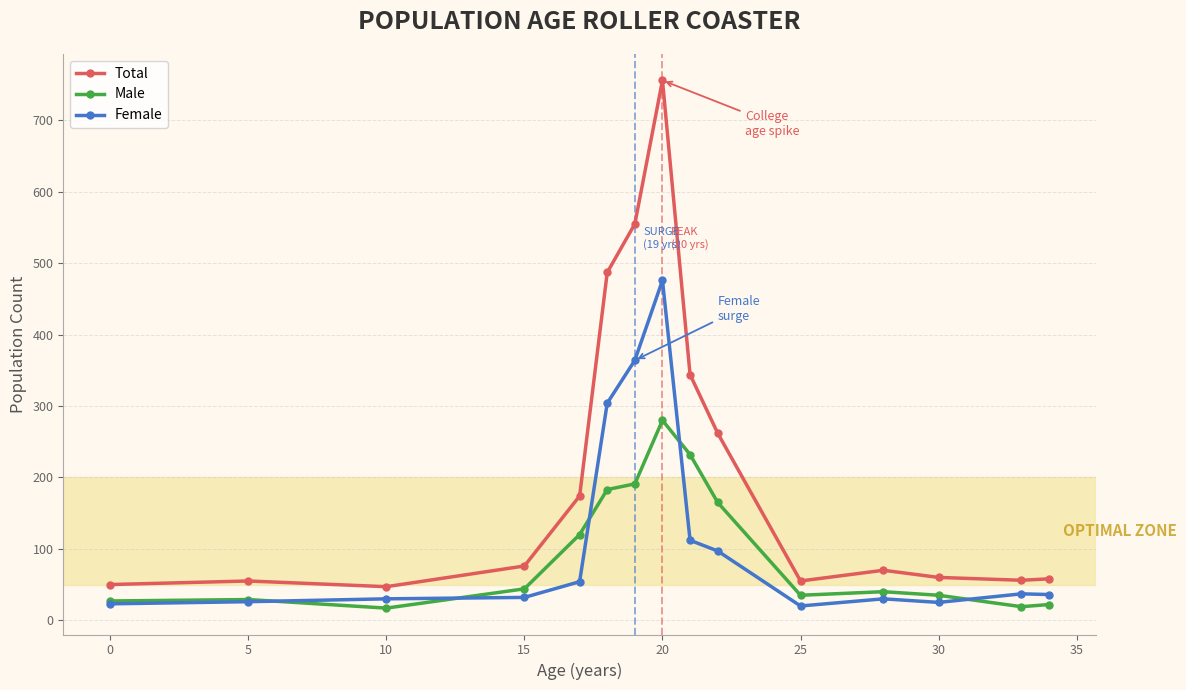

Which series has the widest spread of values?

Total